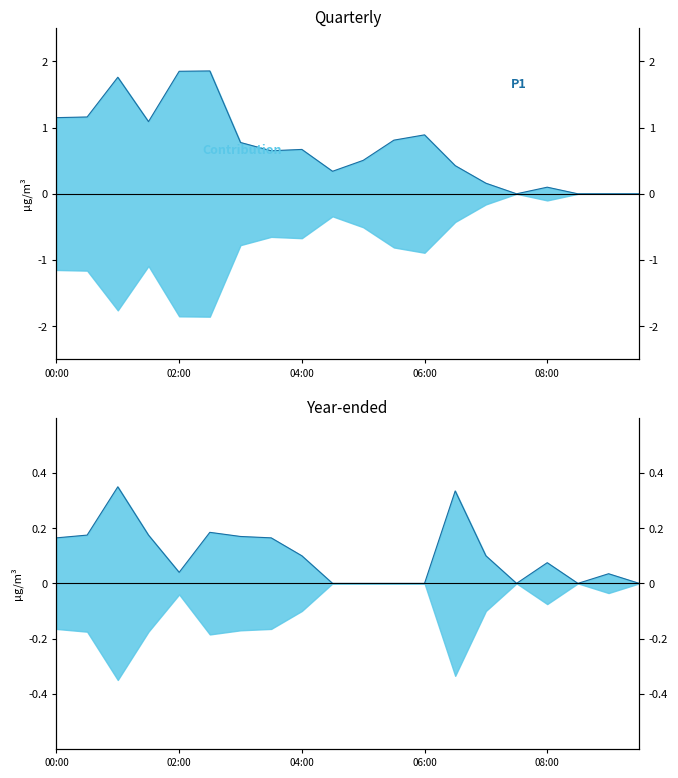

Which category has the highest value in the P1 (Inflation) series?

5